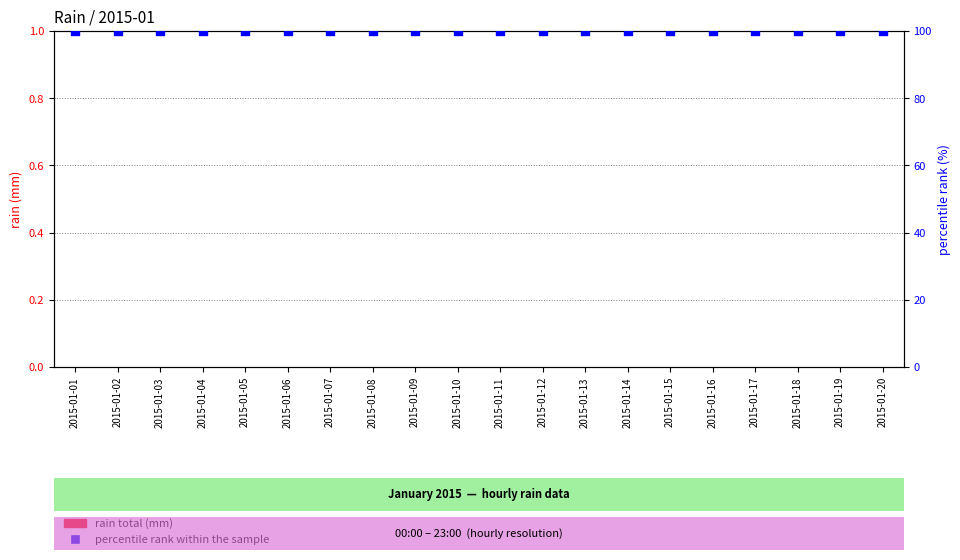

Which series has the widest spread of Y values?

rain total (mm)